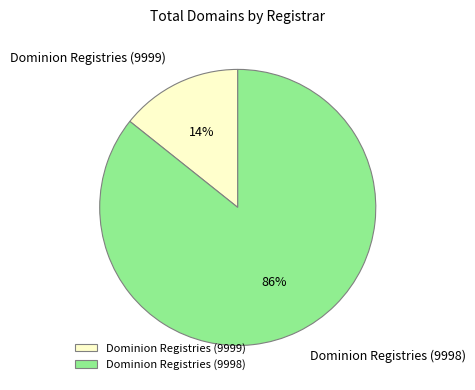

Which slice represents more than half of the pie?

Dominion Registries (9998)